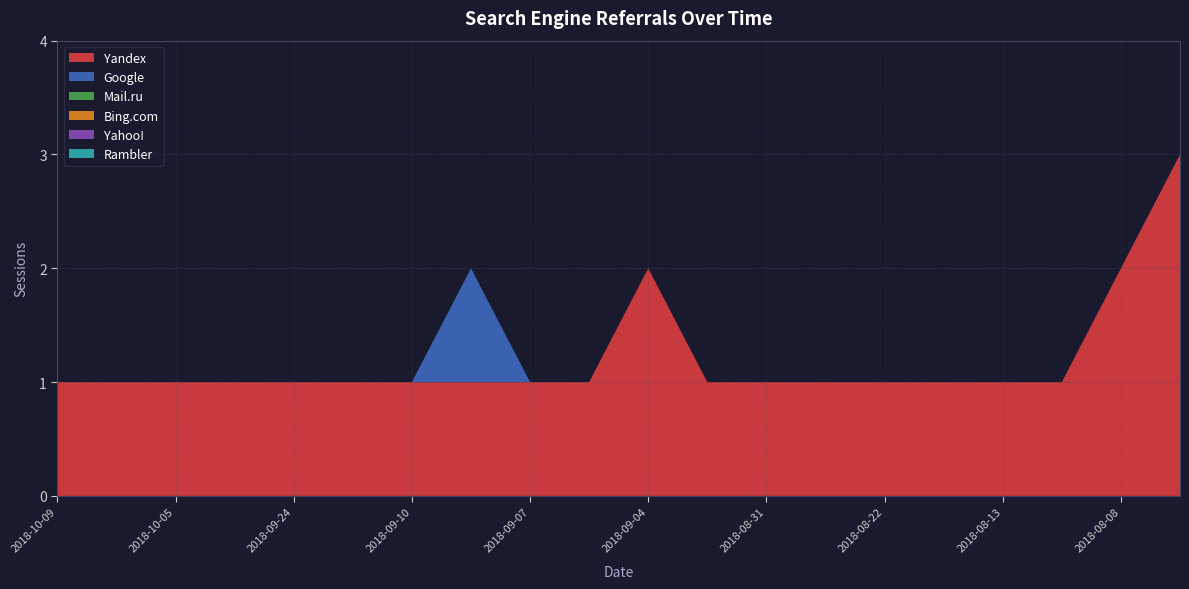

Reading left to right, what are all the values shown in this chart?

Yandex: 2018-10-09=1	2018-10-08=1	2018-10-05=1	2018-09-25=1	2018-09-24=1	2018-09-15=1	2018-09-10=1	2018-09-09=1	2018-09-07=1	2018-09-06=1	2018-09-04=2	2018-09-01=1	2018-08-31=1	2018-08-27=1	2018-08-22=1	2018-08-18=1	2018-08-13=1	2018-08-09=1	2018-08-08=2	2018-10-10=3
Google: 2018-10-09=0	2018-10-08=0	2018-10-05=0	2018-09-25=0	2018-09-24=0	2018-09-15=0	2018-09-10=0	2018-09-09=1	2018-09-07=0	2018-09-06=0	2018-09-04=0	2018-09-01=0	2018-08-31=0	2018-08-27=0	2018-08-22=0	2018-08-18=0	2018-08-13=0	2018-08-09=0	2018-08-08=0	2018-10-10=0
Mail.ru: 2018-10-09=0	2018-10-08=0	2018-10-05=0	2018-09-25=0	2018-09-24=0	2018-09-15=0	2018-09-10=0	2018-09-09=0	2018-09-07=0	2018-09-06=0	2018-09-04=0	2018-09-01=0	2018-08-31=0	2018-08-27=0	2018-08-22=0	2018-08-18=0	2018-08-13=0	2018-08-09=0	2018-08-08=0	2018-10-10=0
Bing.com: 2018-10-09=0	2018-10-08=0	2018-10-05=0	2018-09-25=0	2018-09-24=0	2018-09-15=0	2018-09-10=0	2018-09-09=0	2018-09-07=0	2018-09-06=0	2018-09-04=0	2018-09-01=0	2018-08-31=0	2018-08-27=0	2018-08-22=0	2018-08-18=0	2018-08-13=0	2018-08-09=0	2018-08-08=0	2018-10-10=0
Yahoo!: 2018-10-09=0	2018-10-08=0	2018-10-05=0	2018-09-25=0	2018-09-24=0	2018-09-15=0	2018-09-10=0	2018-09-09=0	2018-09-07=0	2018-09-06=0	2018-09-04=0	2018-09-01=0	2018-08-31=0	2018-08-27=0	2018-08-22=0	2018-08-18=0	2018-08-13=0	2018-08-09=0	2018-08-08=0	2018-10-10=0
Rambler: 2018-10-09=0	2018-10-08=0	2018-10-05=0	2018-09-25=0	2018-09-24=0	2018-09-15=0	2018-09-10=0	2018-09-09=0	2018-09-07=0	2018-09-06=0	2018-09-04=0	2018-09-01=0	2018-08-31=0	2018-08-27=0	2018-08-22=0	2018-08-18=0	2018-08-13=0	2018-08-09=0	2018-08-08=0	2018-10-10=0